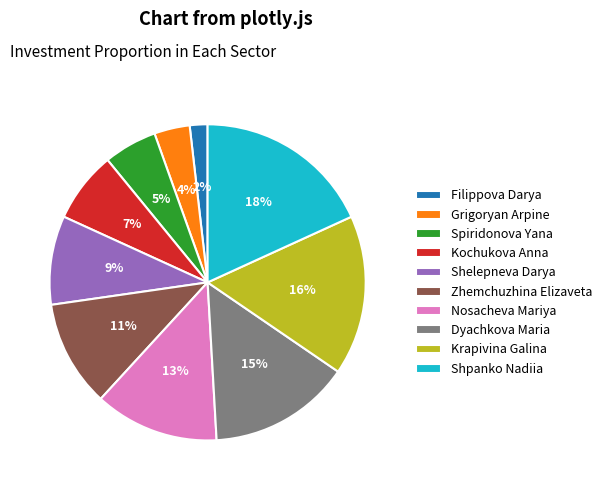

Which slice is the largest?

Shpanko Nadiia